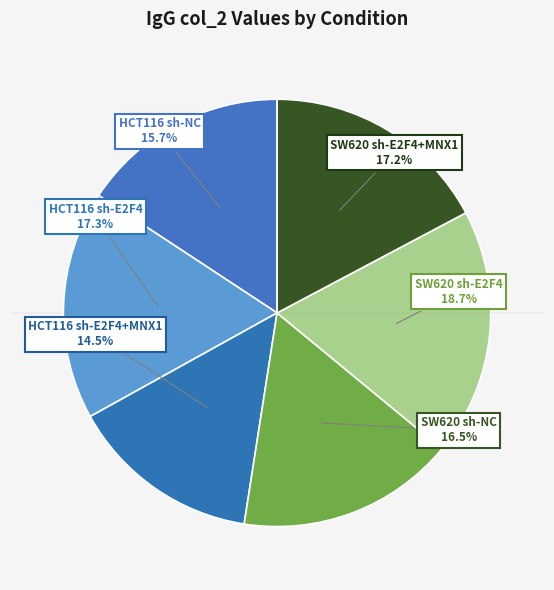

Does any single category account for the majority?

No